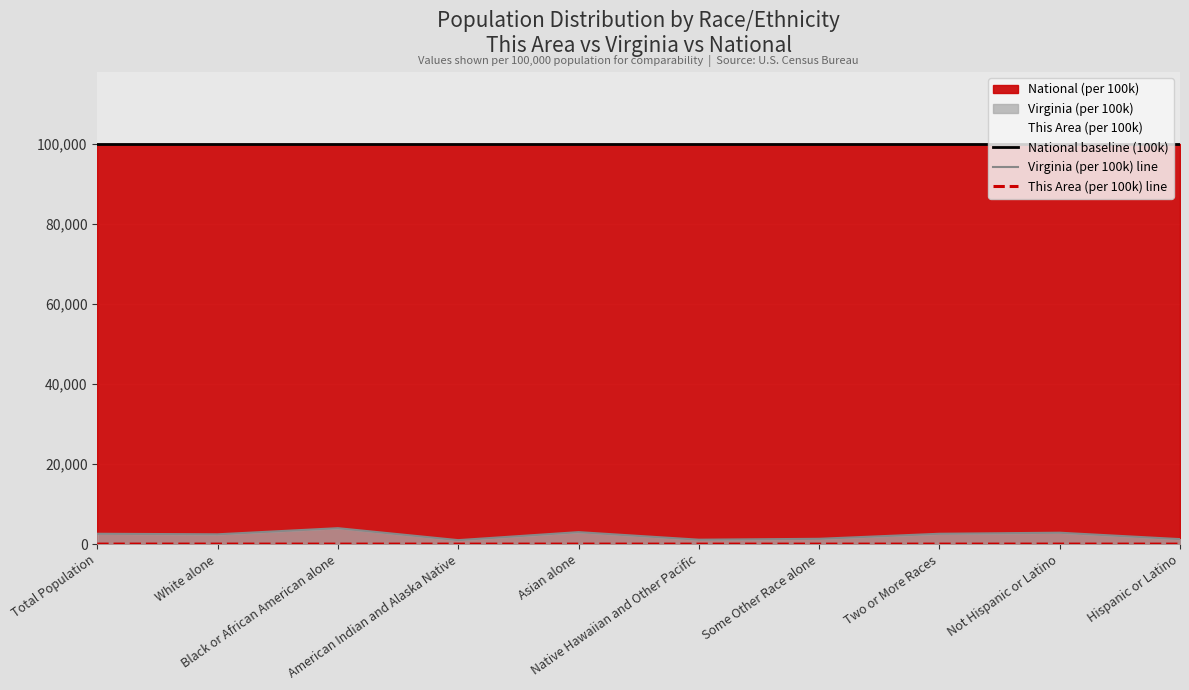

Which category has the highest value across all series?

Total Population